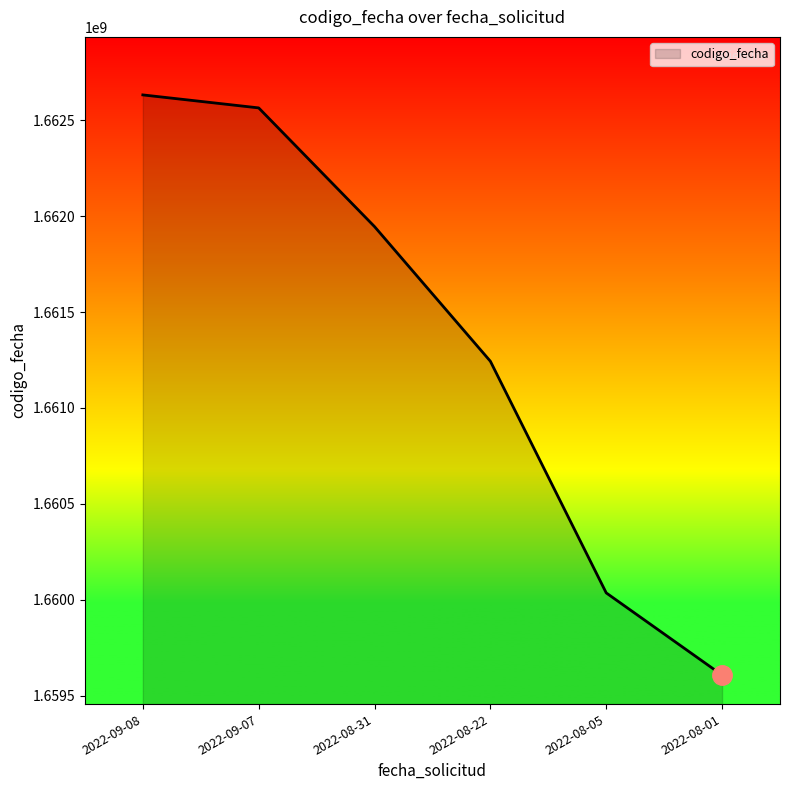

Where is the data nearest to the value 1661119842?

2022-08-22